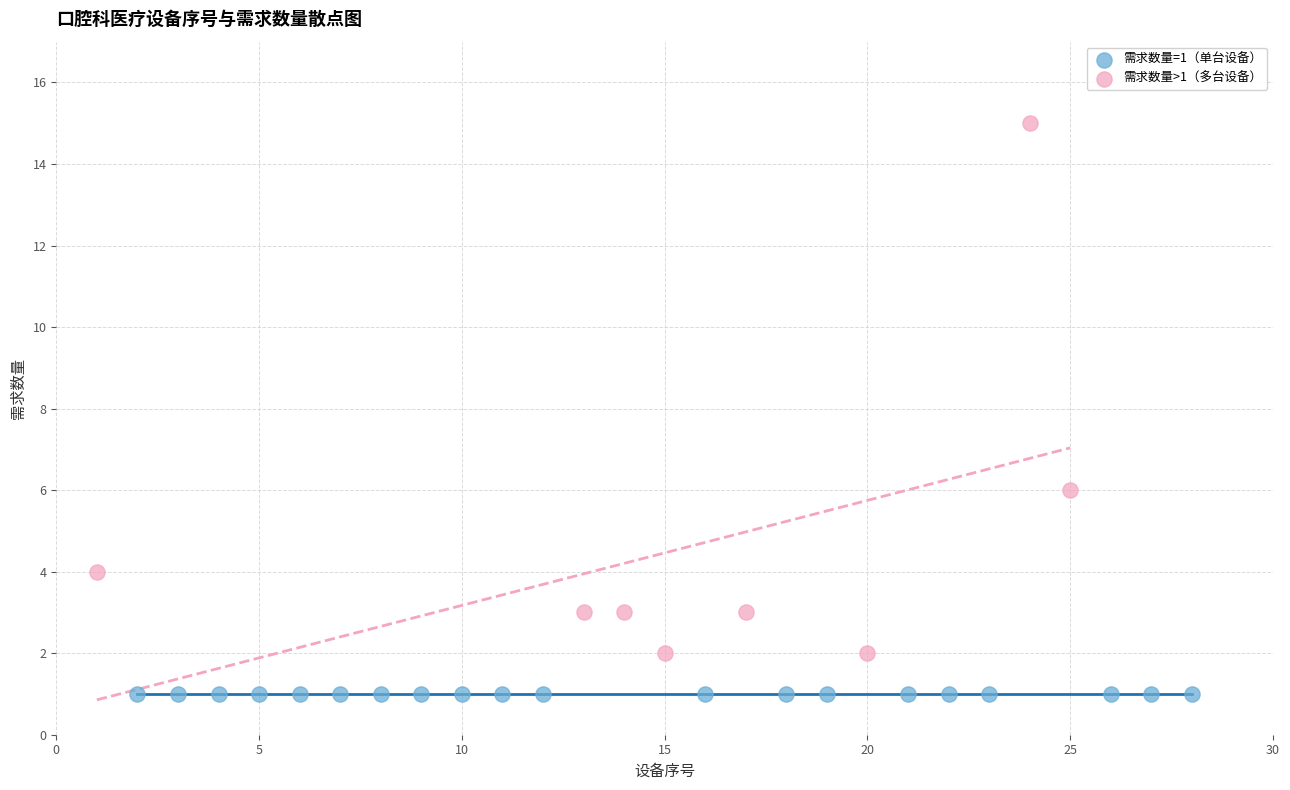

Which series reaches the maximum Y coordinate?

需求数量>1（多台设备）